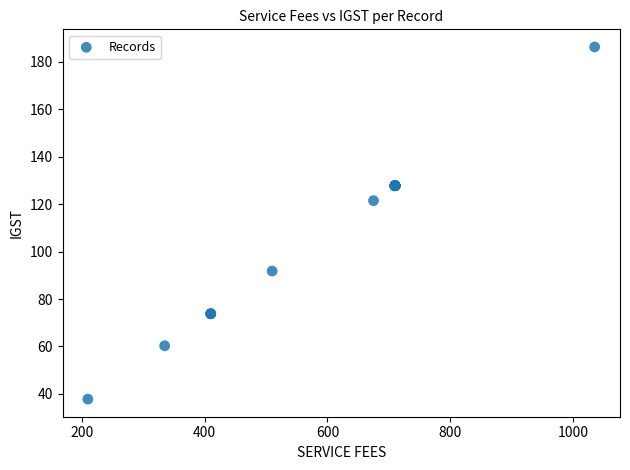

What Y value in the scatter plot is closest to 112?

121.5